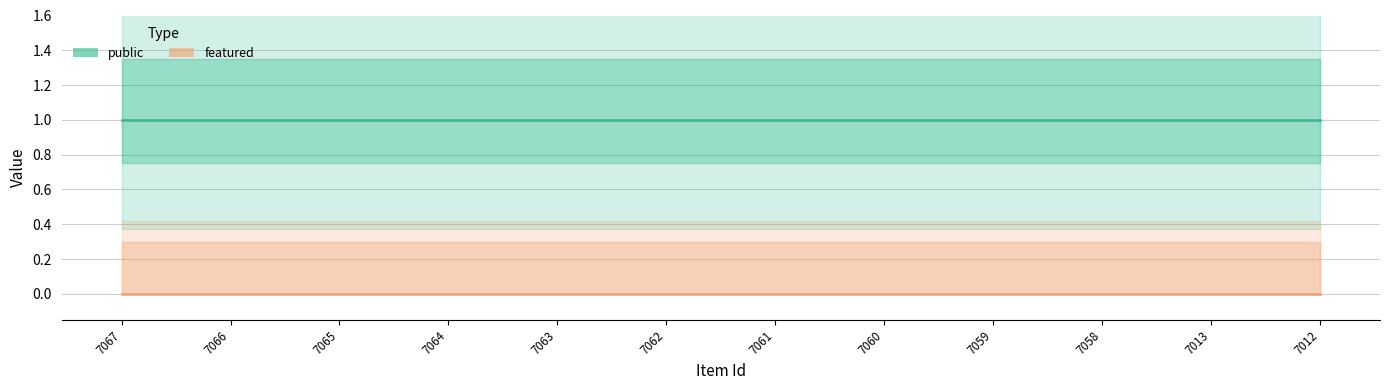

True or false: featured has more than 0 interior local peaks.

False